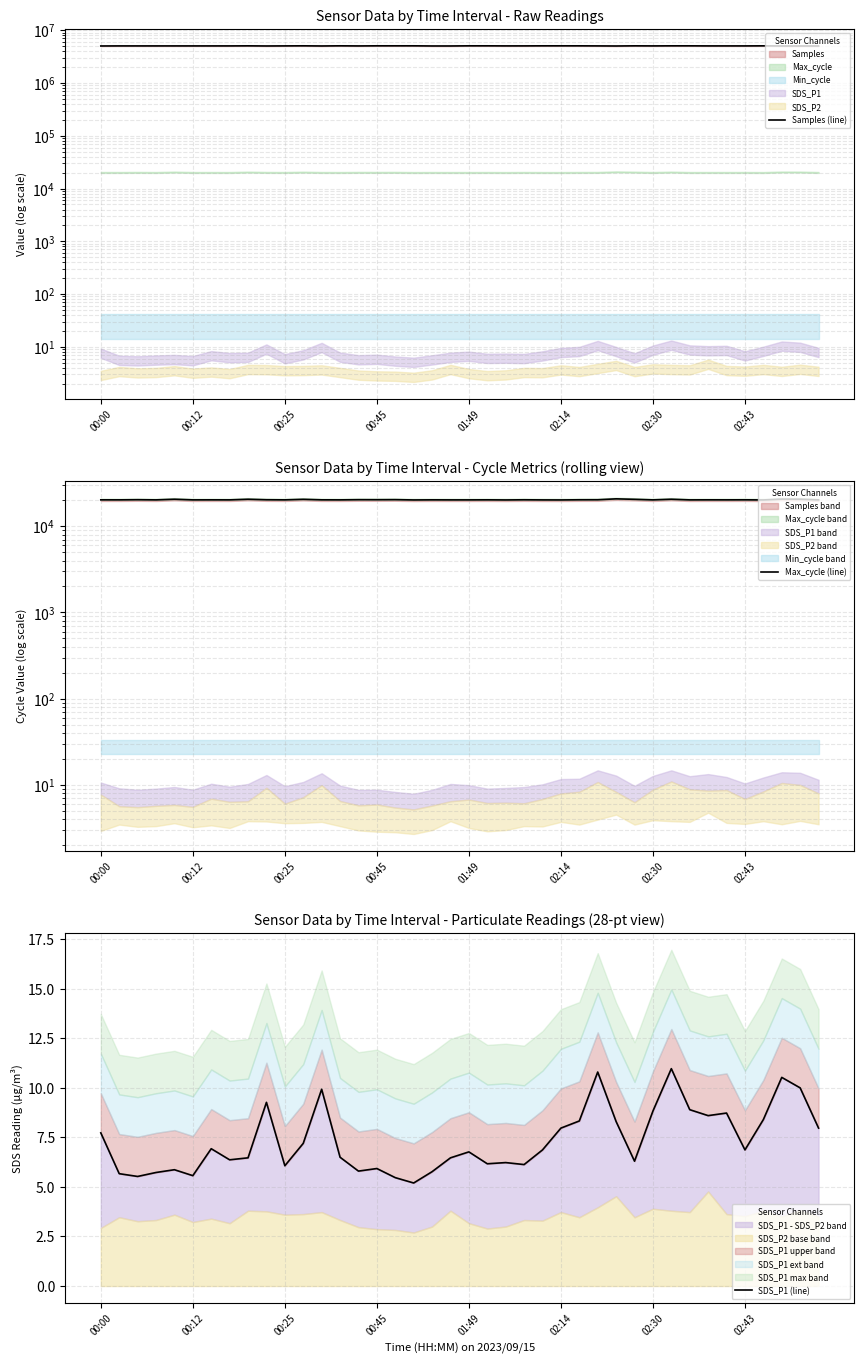

What is the minimum value for Samples (line)?

5040688.0